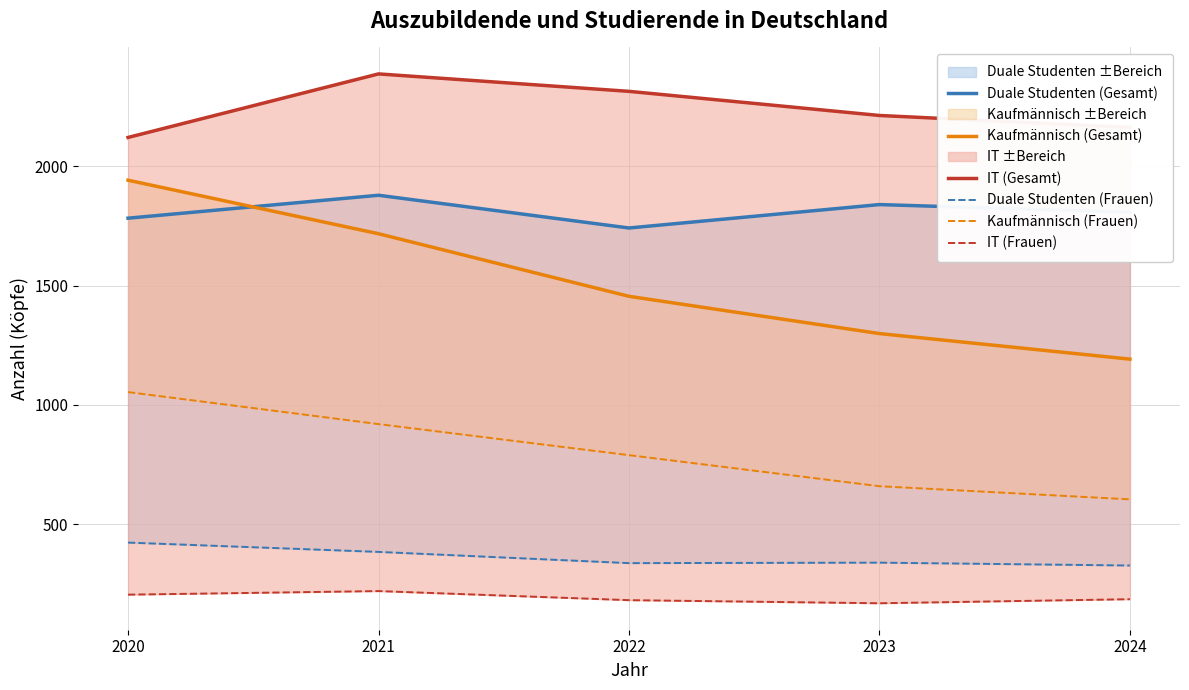

At how many categories does at least one series exceed 2095?

5